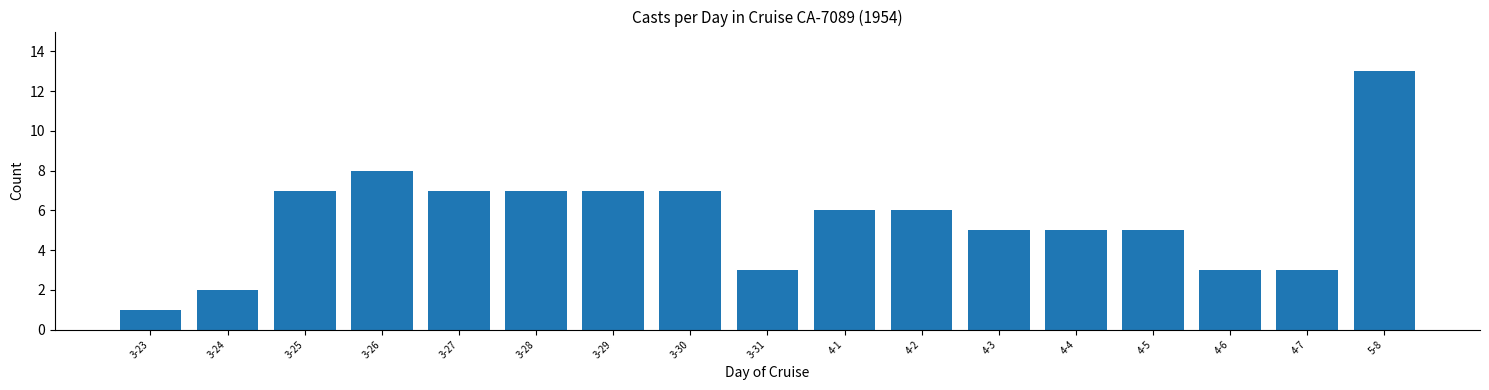

Reading left to right, list all the values displayed in this chart.

3-23=1	3-24=2	3-25=7	3-26=8	3-27=7	3-28=7	3-29=7	3-30=7	3-31=3	4-1=6	4-2=6	4-3=5	4-4=5	4-5=5	4-6=3	4-7=3	5-8=13